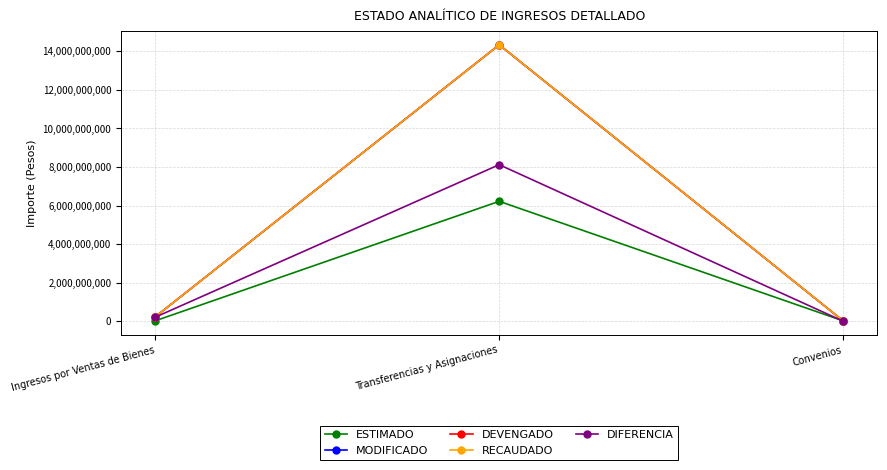

Which series has the largest range (max minus min)?

MODIFICADO